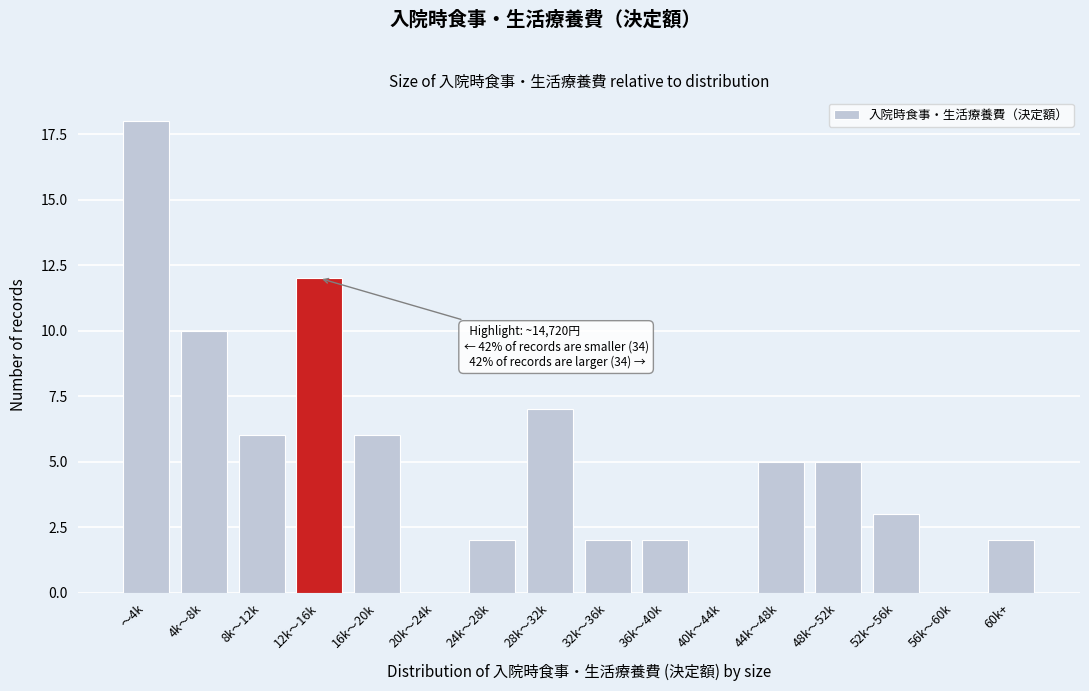

Reading left to right, transcribe all the data shown in this chart.

～4k=18	4k～8k=10	8k～12k=6	12k～16k=12	16k～20k=6	20k～24k=0	24k～28k=2	28k～32k=7	32k～36k=2	36k～40k=2	40k～44k=0	44k～48k=5	48k～52k=5	52k～56k=3	56k～60k=0	60k+=2